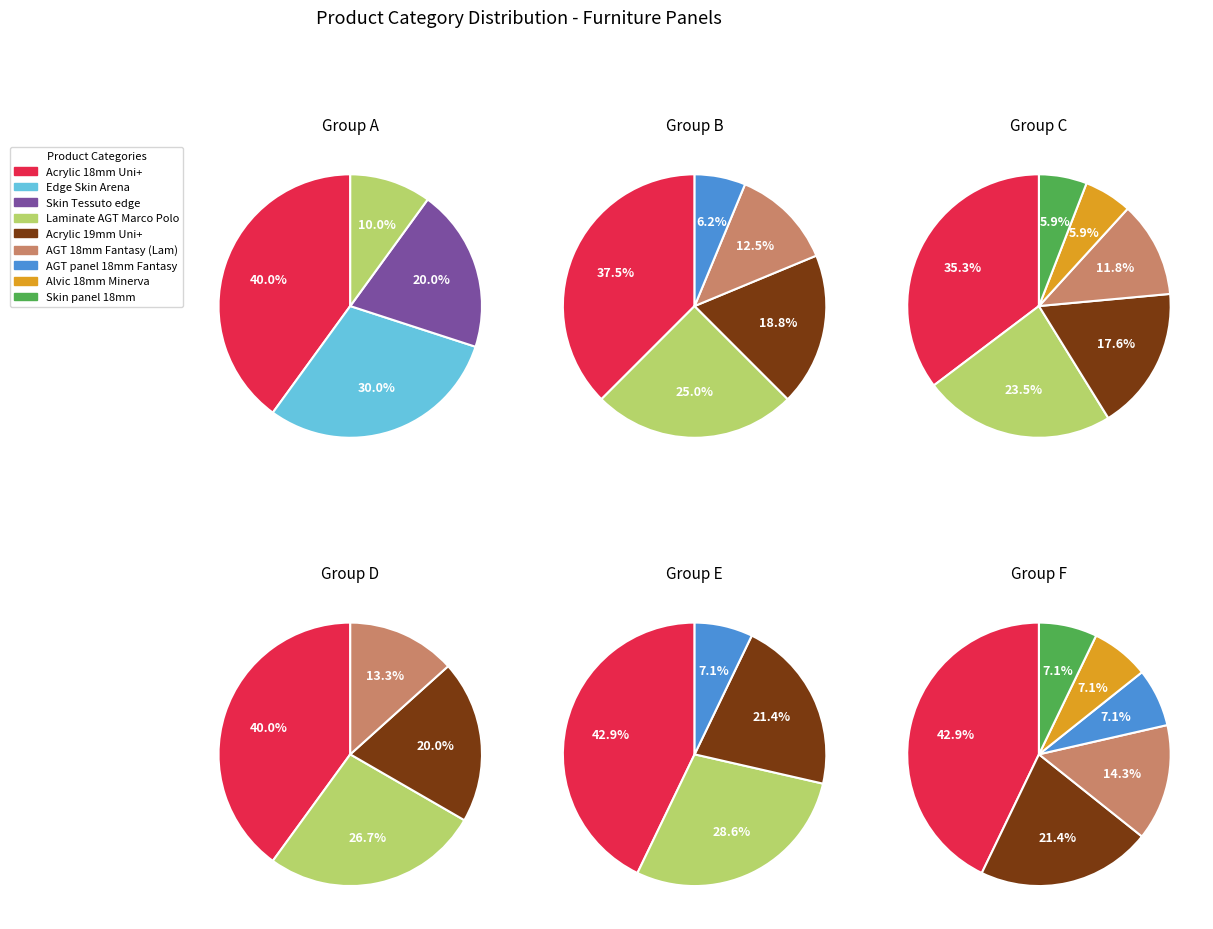

Does Laminate AGT Marco Polo Premium account for over 50% of the chart?

No